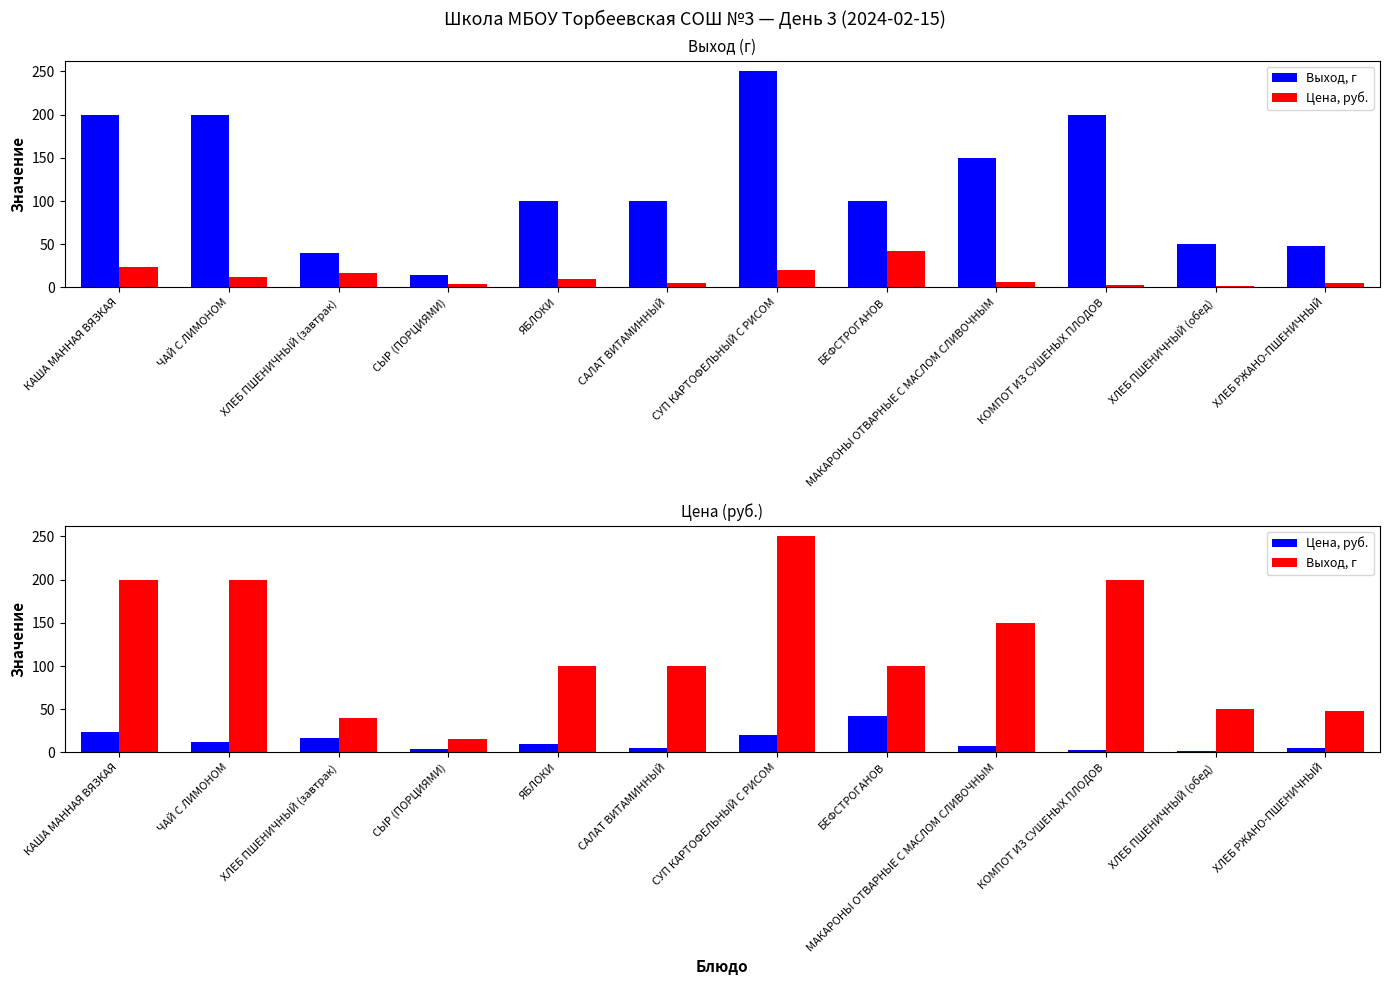

What is the value of the Цена, руб. bar at the 8th from the left?

42.6